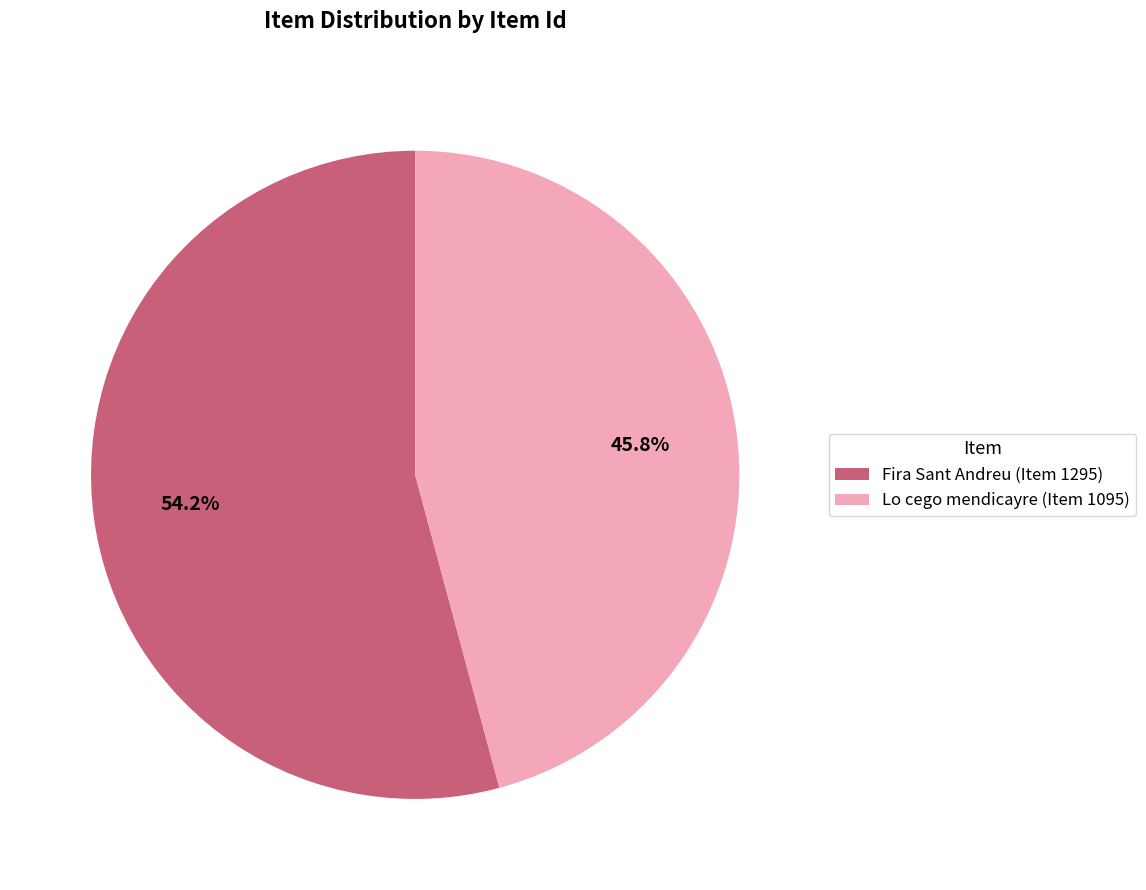

What percentage do Fira Sant Andreu (Item 1295) and Lo cego mendicayre (Item 1095) together represent?

100.0%